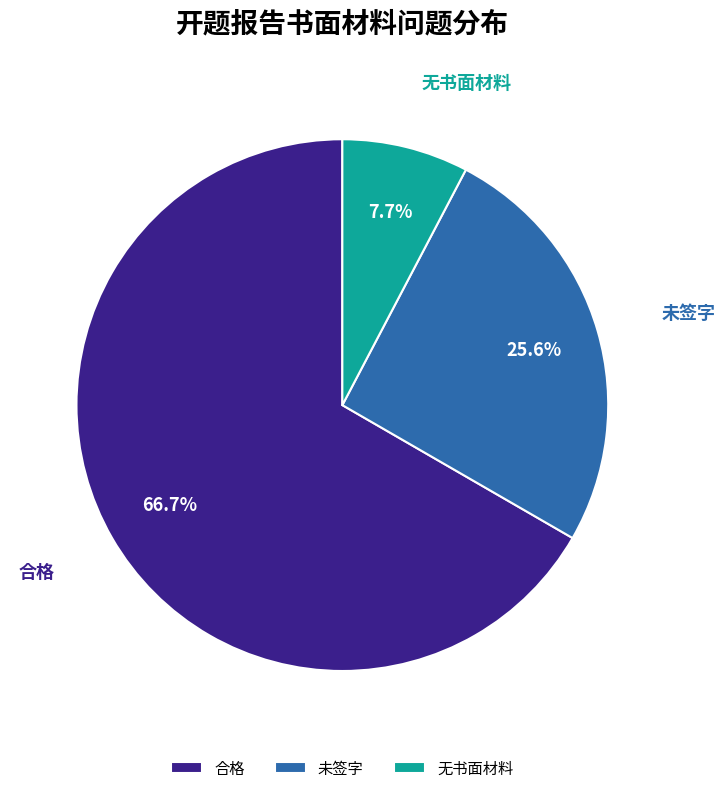

Rank the categories by value from lowest to highest.

无书面材料, 未签字, 合格